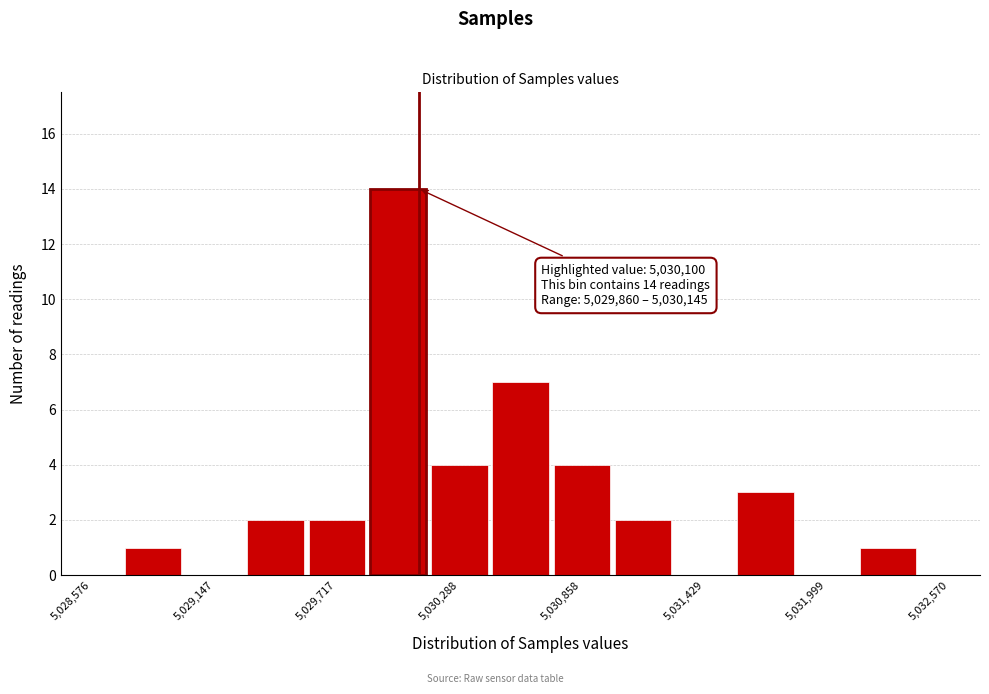

Around what value on the x-axis is the tallest bar? Give the approximate position of its centre, as read against the axis.

5030000